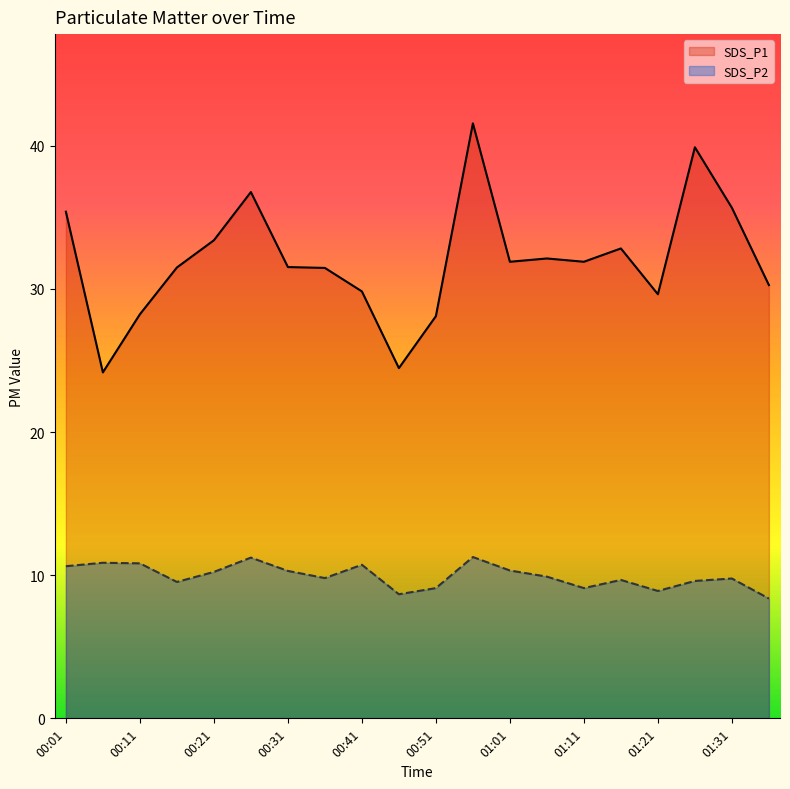

The SDS_P1 series shows 47.9 at 00:51. True or false?

False